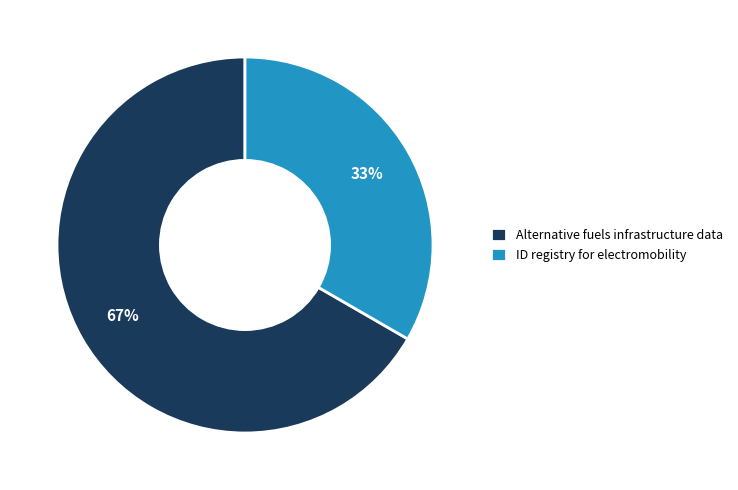

Which category has the smallest portion of the pie?

ID registry for electromobility